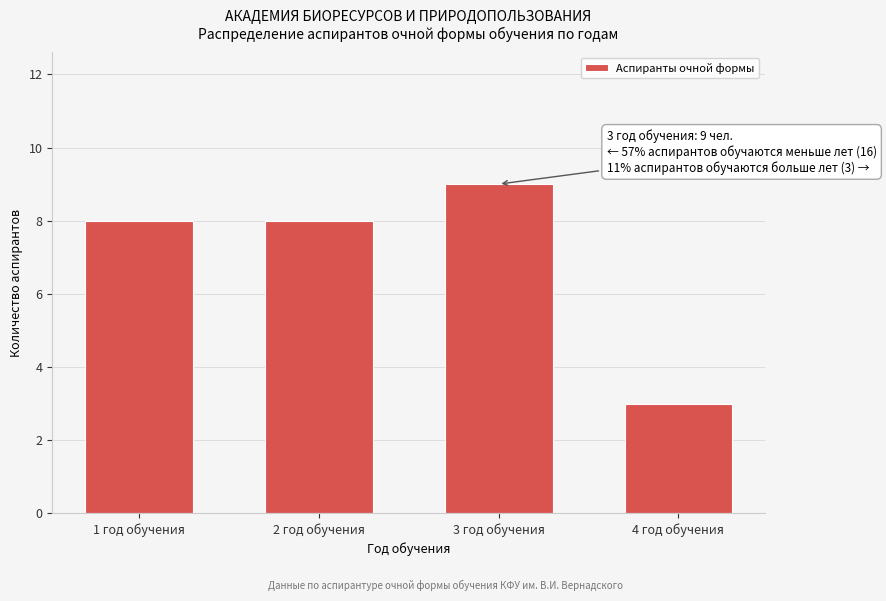

Reading left to right, extract all data points from this chart.

1 год обучения=8	2 год обучения=8	3 год обучения=9	4 год обучения=3